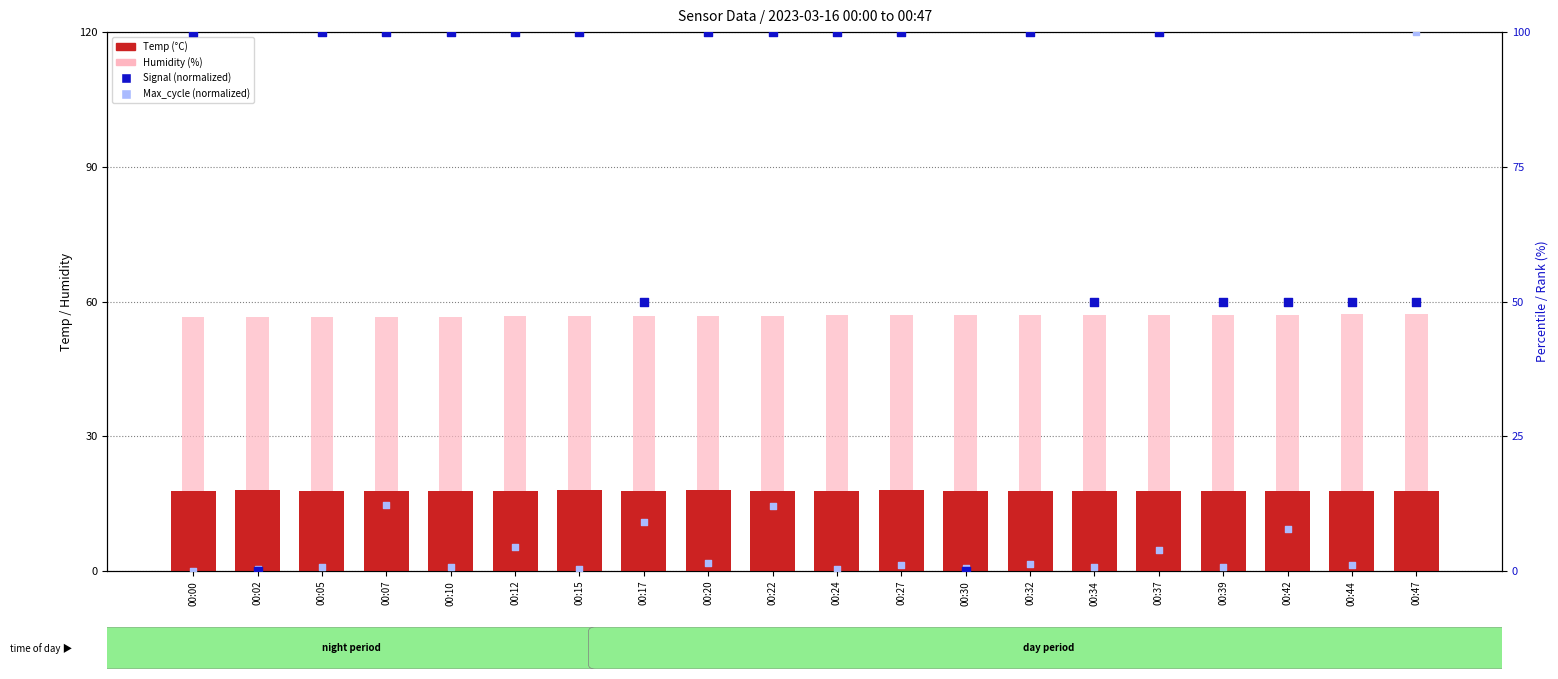

At how many categories does at least one series exceed 95?

13